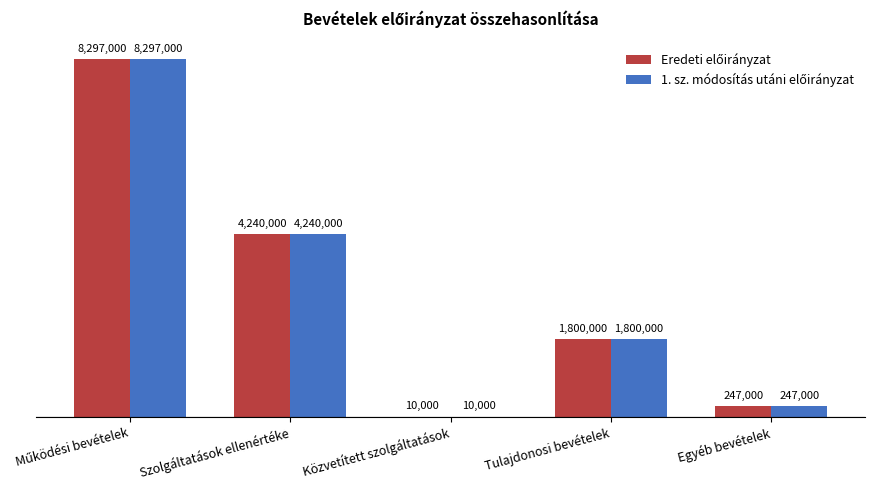

Which has a higher value, Szolgáltatások ellenértéke or Közvetített szolgáltatások?

Szolgáltatások ellenértéke